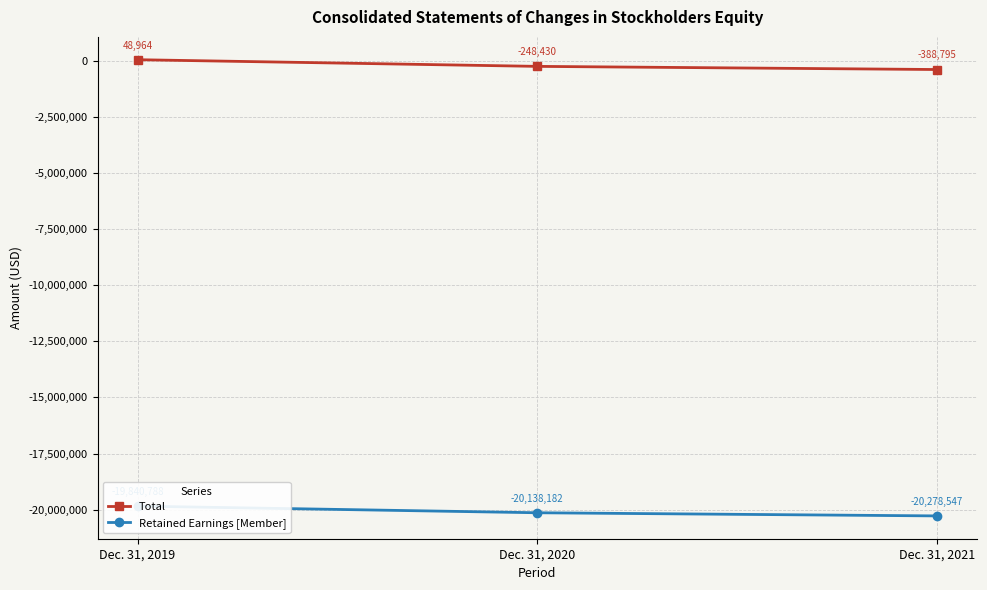

Reading left to right, list all the values displayed in this chart.

Total: 48964	-248430	-388795
Retained Earnings [Member]: -19840788	-20138182	-20278547